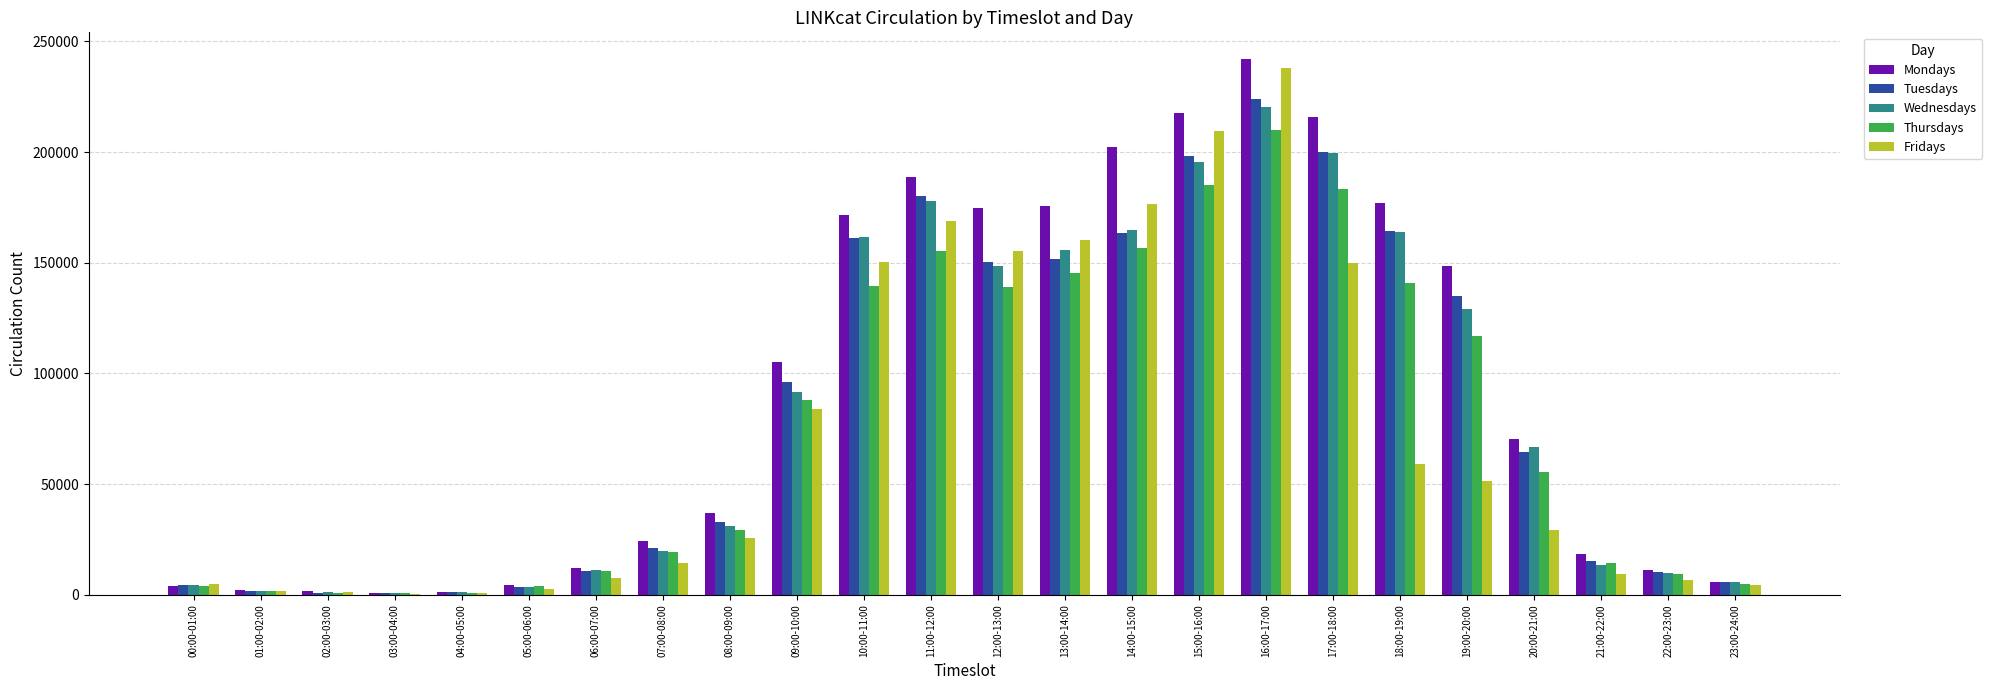

True or false: Wednesdays has a value of 19776 at 07:00-08:00.

True